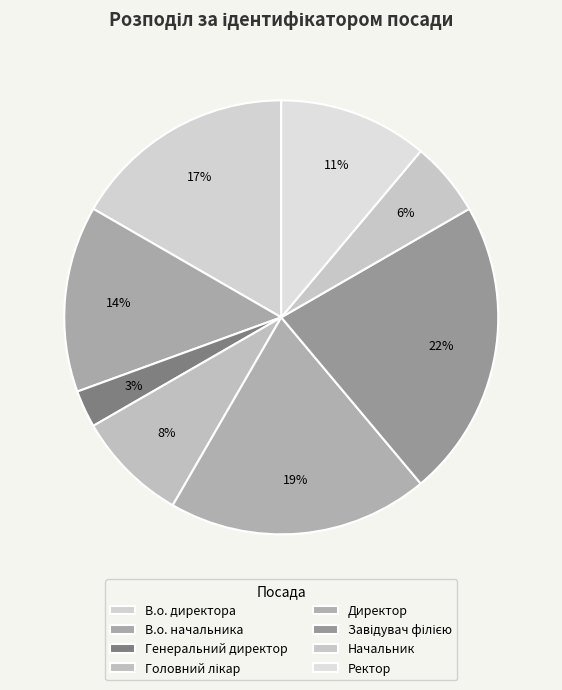

To the nearest percent, what portion does В.о. начальника represent?

14%